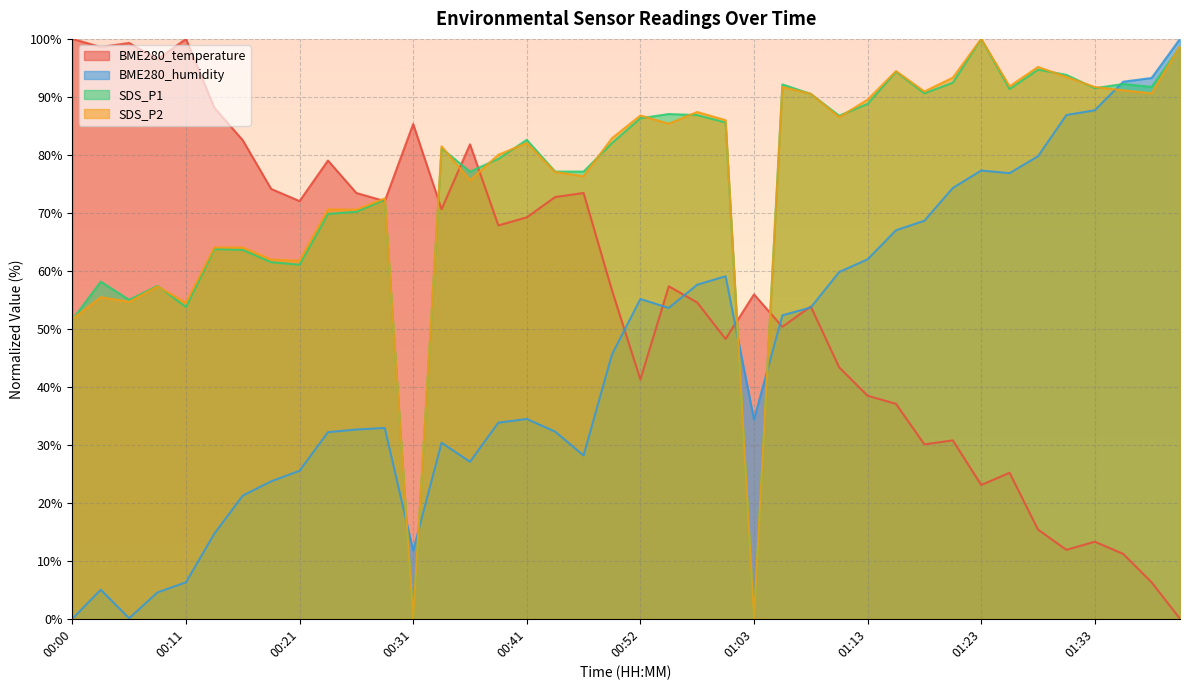

How many lines are shown in the chart?

4